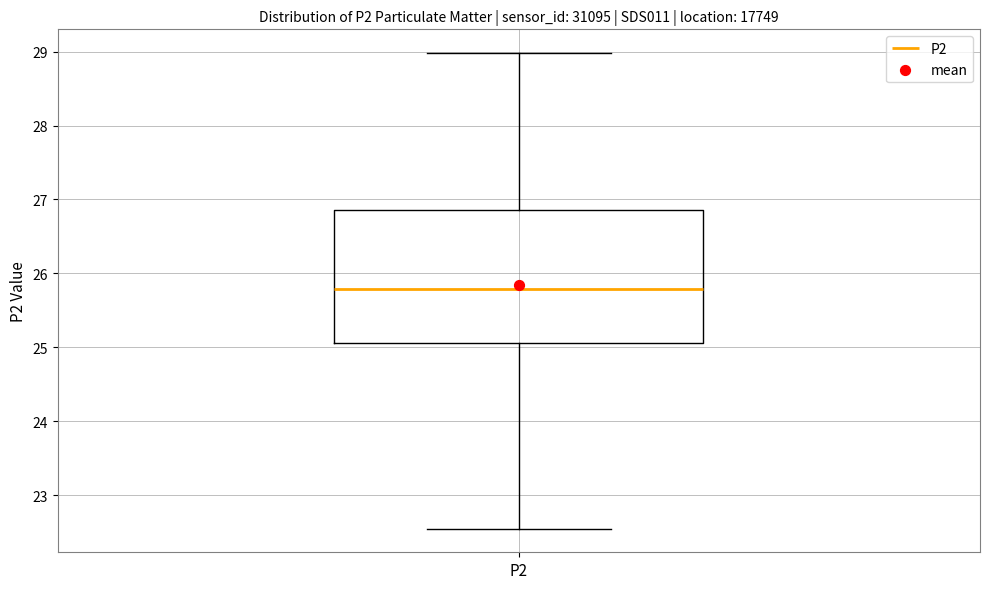

Where does the upper whisker of the box for P2 end on the y-axis? The values are not printed on the chart, so give them approximately, as read against the axis.

29.0